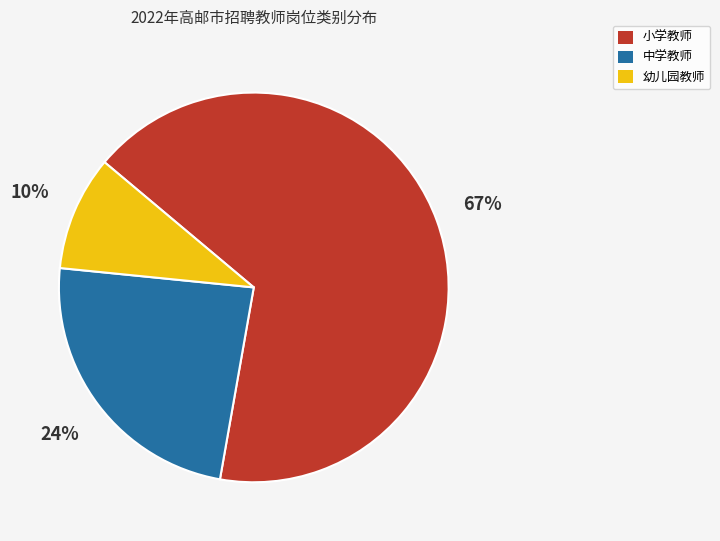

How many slices are in this pie chart?

3